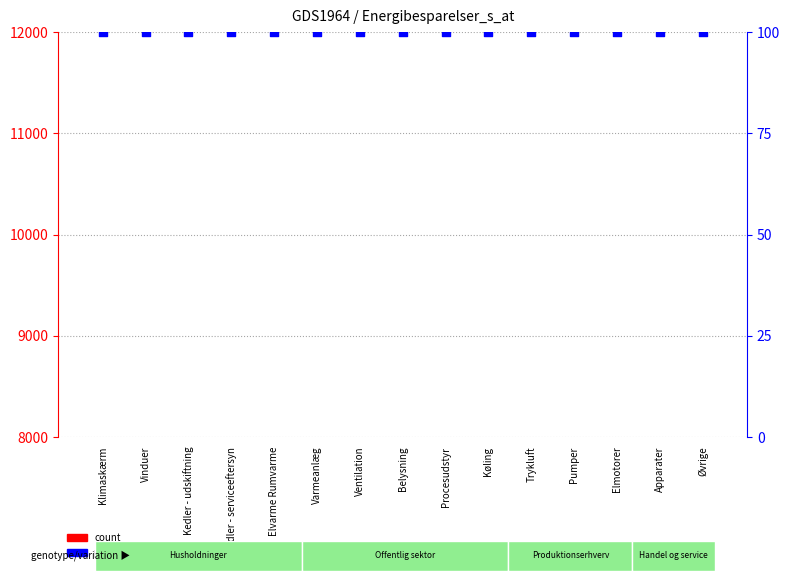

At how many categories does at least one series exceed 58?

15